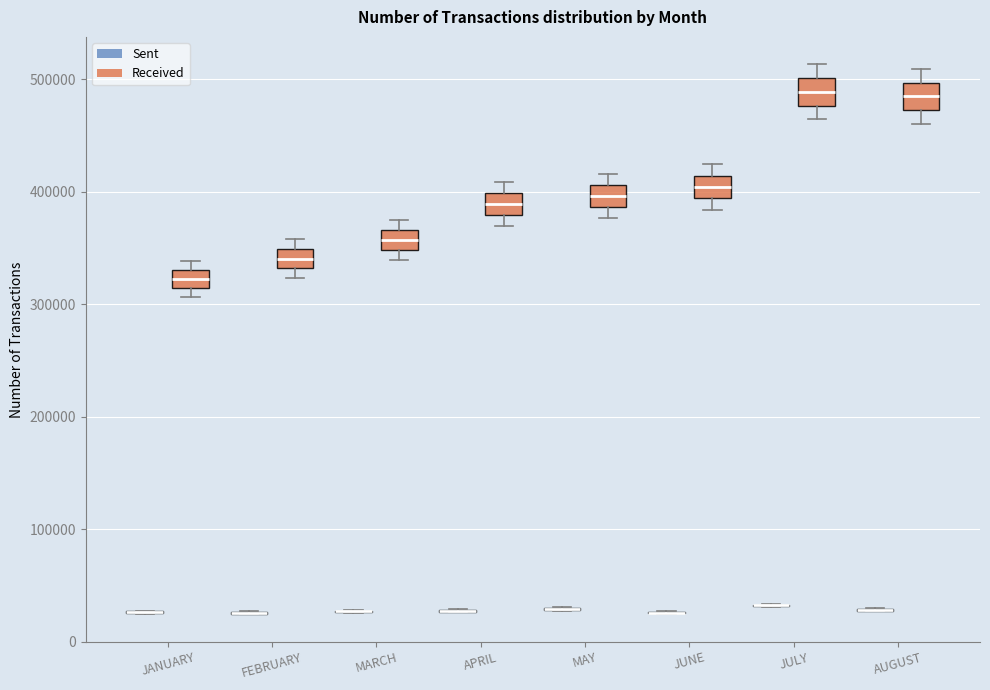

Reading left to right, read every box against the y-axis: the position of its median line, the range the box covers, and the ends of its whiskers. The values are not printed on the chart, so give them approximately, as read against the axis.

JANUARY (Sent): box collapsed to a line at 30000, whiskers 20000 to 30000
JANUARY (Received): median 320000, box 310000 to 330000, whiskers 310000 (just below the box's lower edge) to 340000
FEBRUARY (Sent): box collapsed to a line at 30000, whiskers 20000 to 30000
FEBRUARY (Received): median 340000, box 330000 to 350000, whiskers 320000 to 360000
MARCH (Sent): box collapsed to a line at 30000, whiskers 30000 to 30000
MARCH (Received): median 360000, box 350000 to 370000, whiskers 340000 to 370000 (just above the box's upper edge)
APRIL (Sent): box collapsed to a line at 30000, whiskers 30000 to 30000
APRIL (Received): median 390000, box 380000 to 400000, whiskers 370000 to 410000
MAY (Sent): box collapsed to a line at 30000, whiskers 30000 to 30000
MAY (Received): median 400000, box 390000 to 410000, whiskers 380000 to 420000
JUNE (Sent): box collapsed to a line at 30000, whiskers 20000 to 30000
JUNE (Received): median 400000, box 390000 to 410000, whiskers 380000 to 420000
JULY (Sent): box collapsed to a line at 30000, whiskers 30000 to 30000
JULY (Received): median 490000, box 480000 to 500000, whiskers 460000 to 510000
AUGUST (Sent): box collapsed to a line at 30000, whiskers 30000 to 30000
AUGUST (Received): median 480000, box 470000 to 500000, whiskers 460000 to 510000